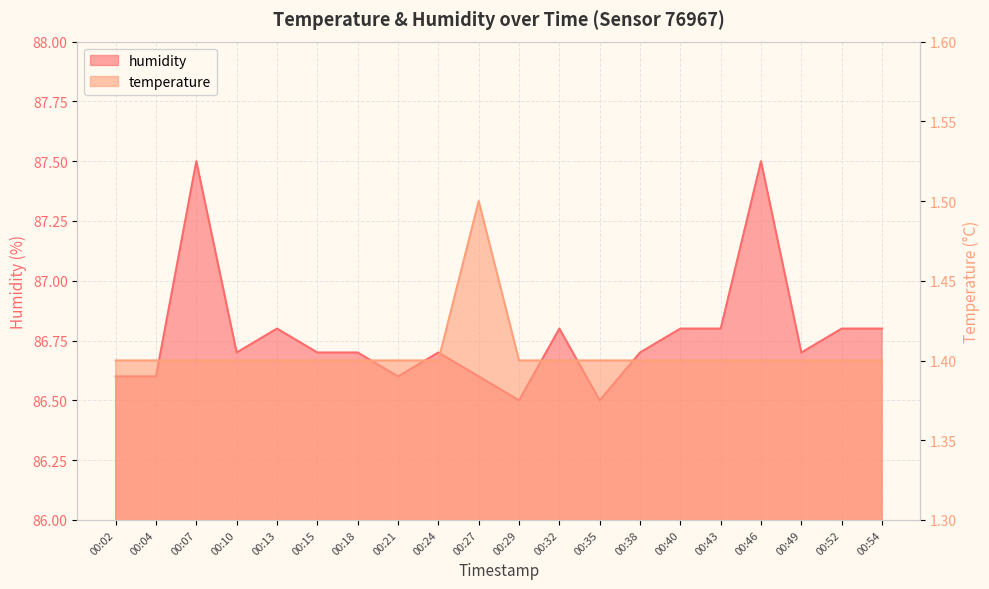

Count the number of data series in this chart.

2